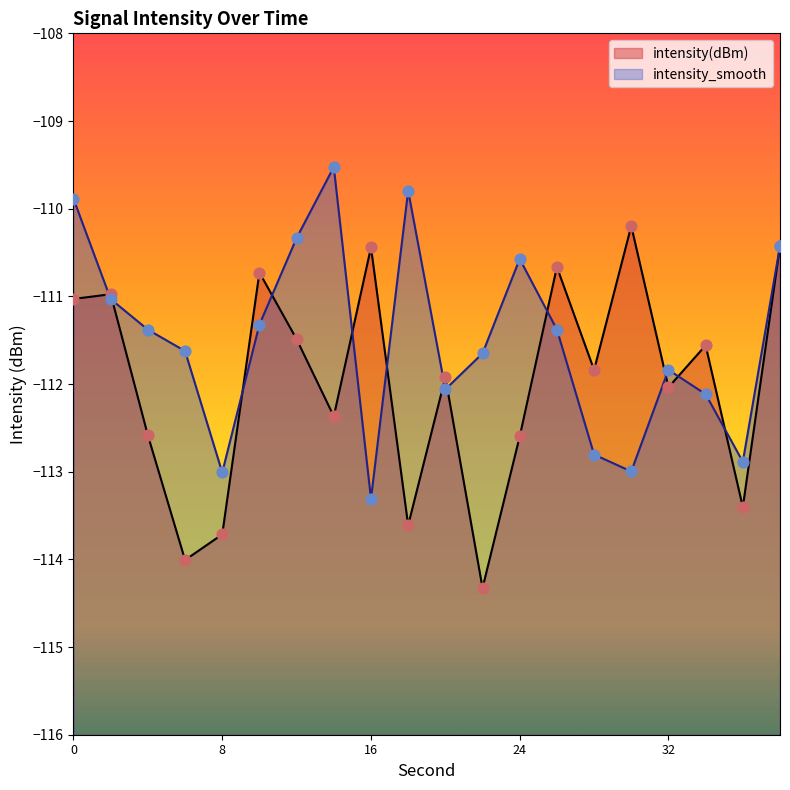

Which series has the largest Y range (max minus min)?

intensity(dBm)